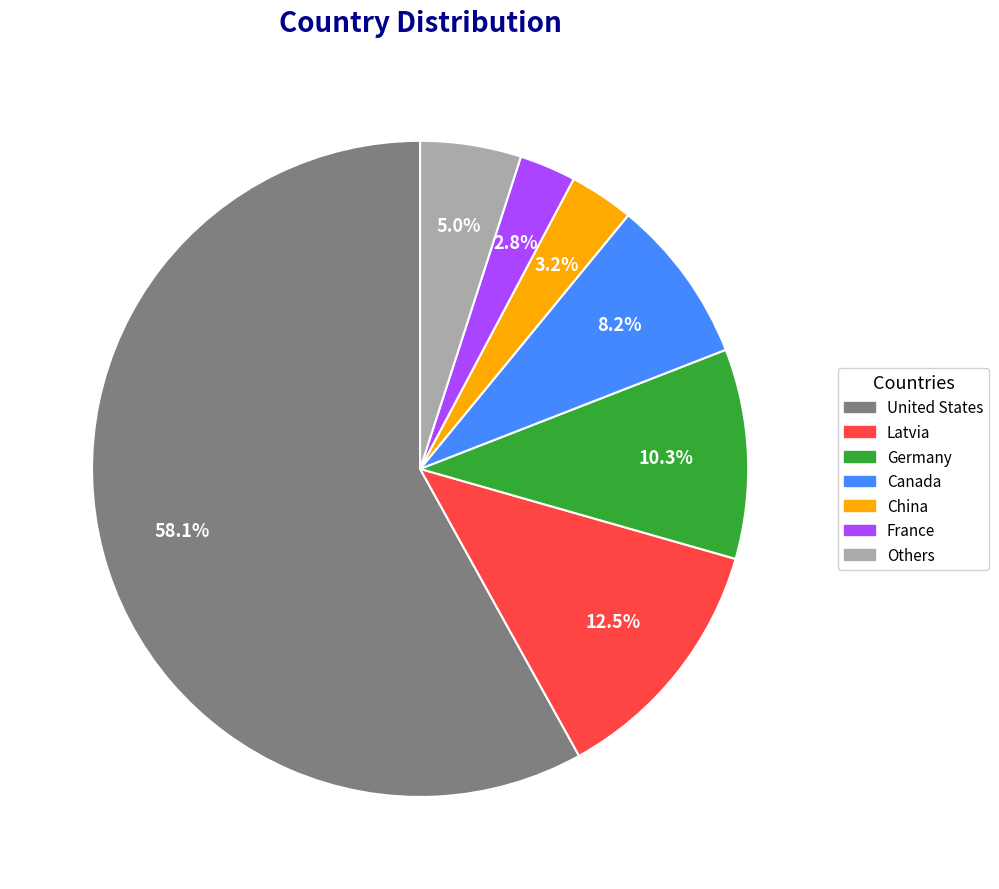

Which category has the biggest portion of the pie?

United States